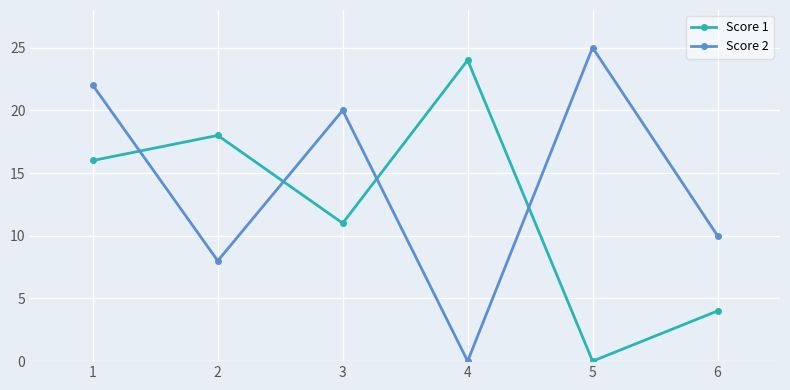

True or false: Score 2 has more than 1 points higher than both neighbors.

True